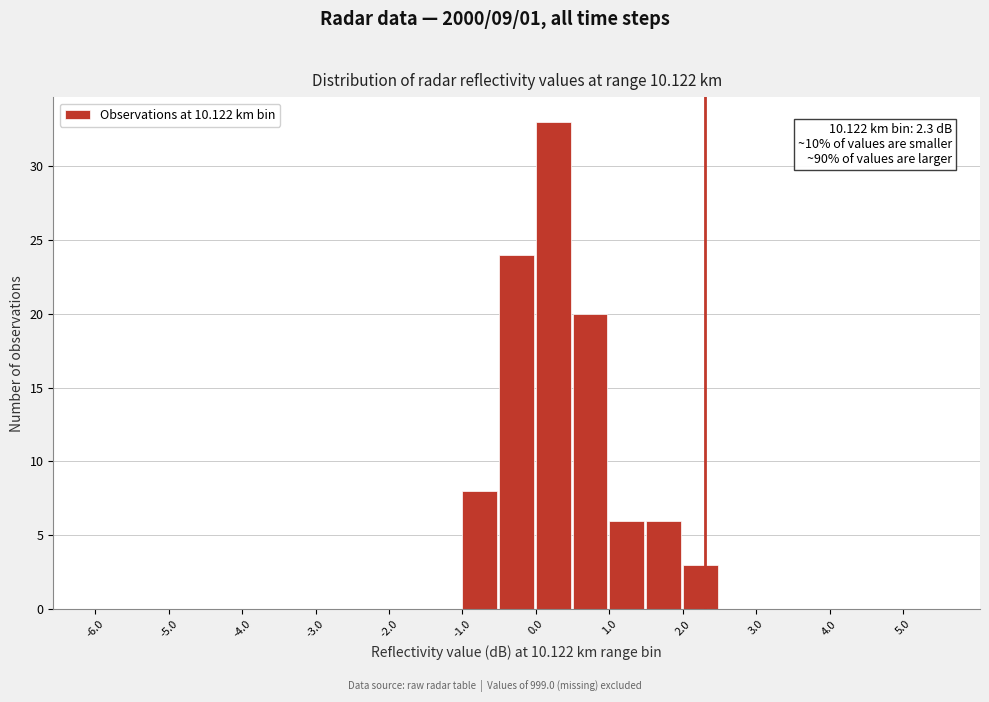

Which range on the x-axis has the tallest bar?

0.0 to 0.5